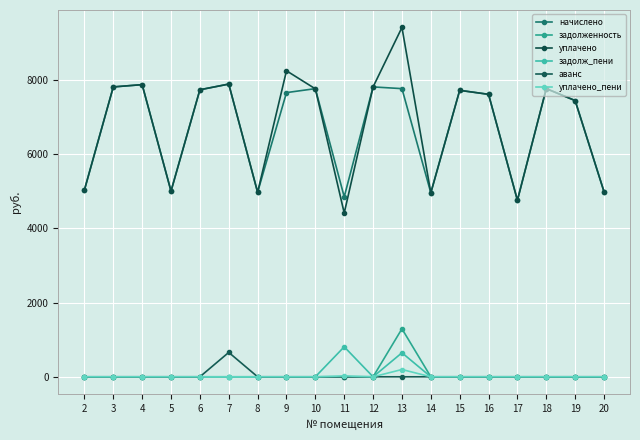

True or false: аванс has a value of -274.1 at 10.

False